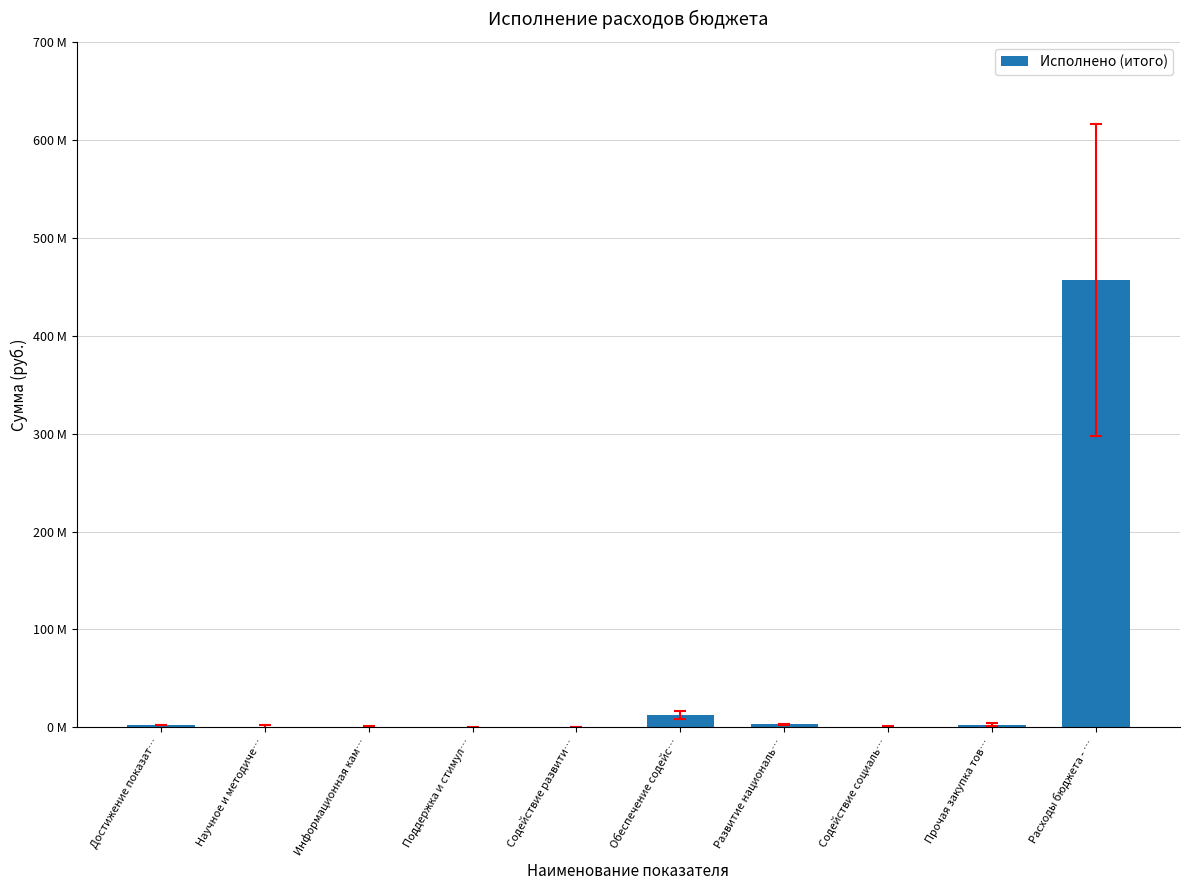

Are the bars horizontal?

No